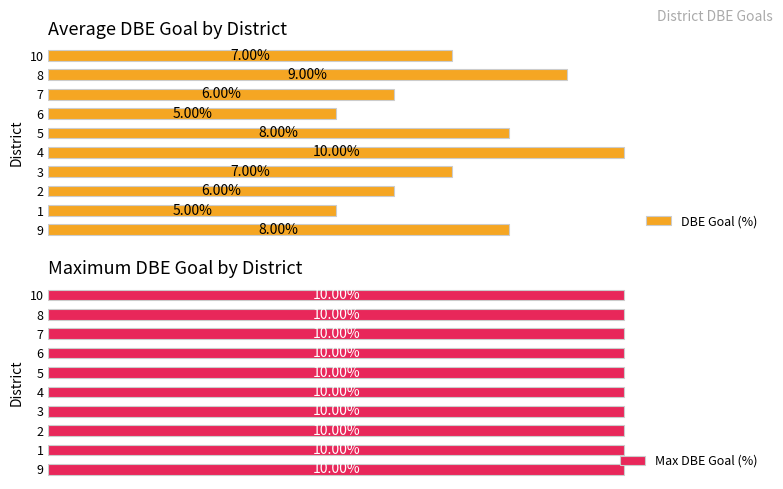

The value of DBE Goal (%) at 2 is 9.5. True or false?

False